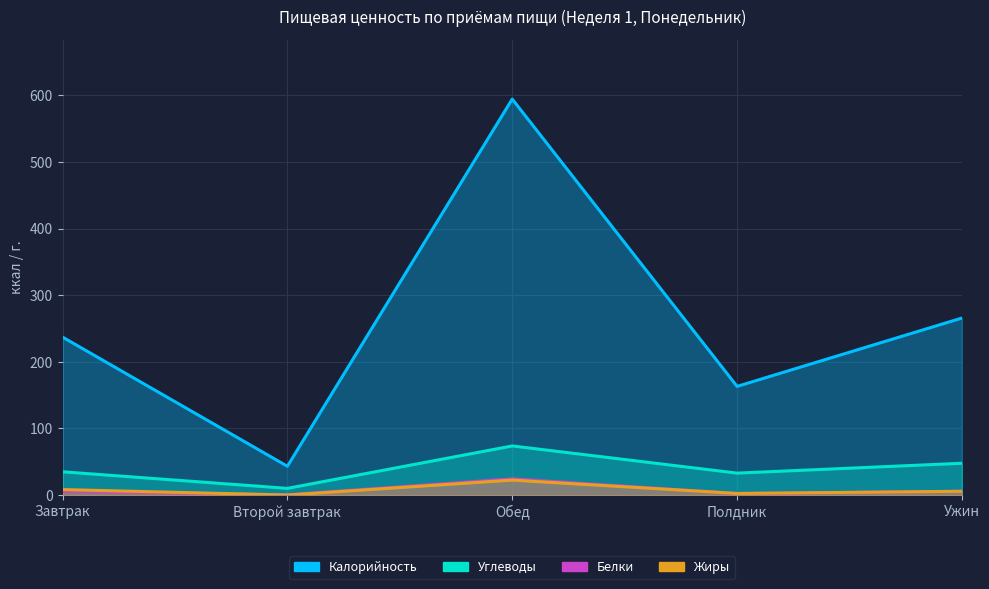

Rank the series by their maximum value, from highest to lowest.

Калорийность, Углеводы, Белки, Жиры